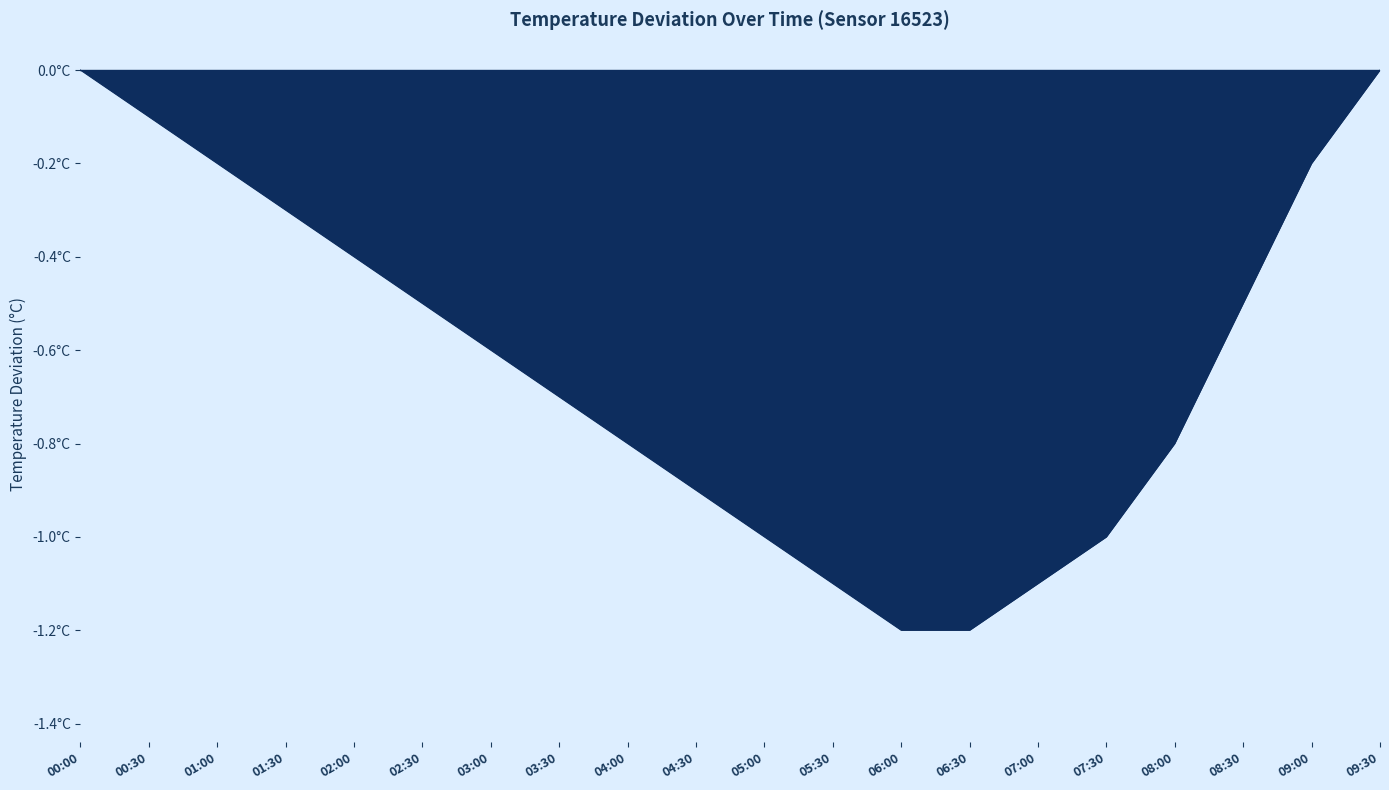

Reading left to right, list all the values displayed in this chart.

00:00=0.0	00:30=-0.1	01:00=-0.2	01:30=-0.3	02:00=-0.4	02:30=-0.5	03:00=-0.6	03:30=-0.7	04:00=-0.8	04:30=-0.9	05:00=-1.0	05:30=-1.1	06:00=-1.2	06:30=-1.2	07:00=-1.1	07:30=-1.0	08:00=-0.8	08:30=-0.5	09:00=-0.2	09:30=0.0